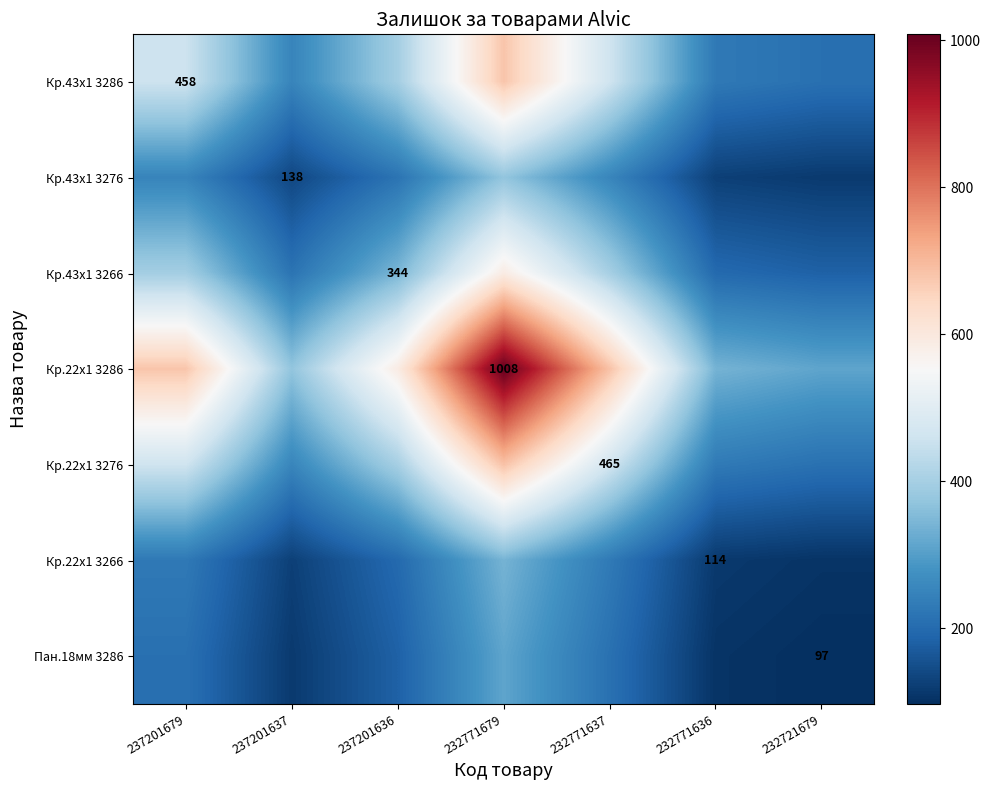

Which has a higher value, 237201636 or 237201679?

237201679